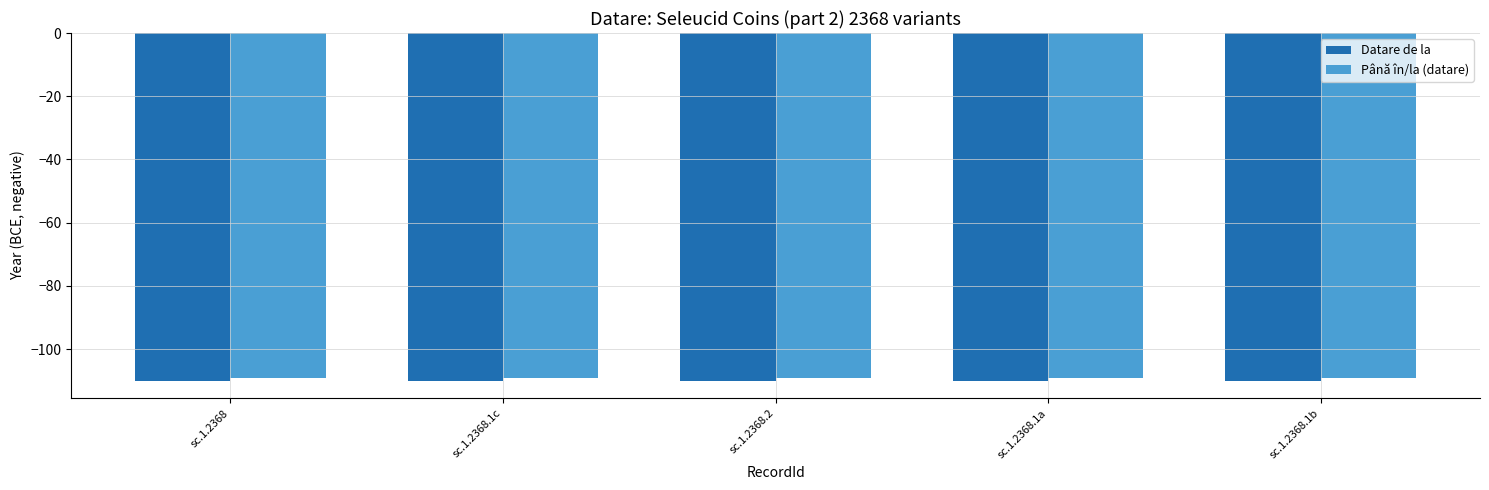

What are all the series names shown in the legend?

Datare de la, Până în/la (datare)